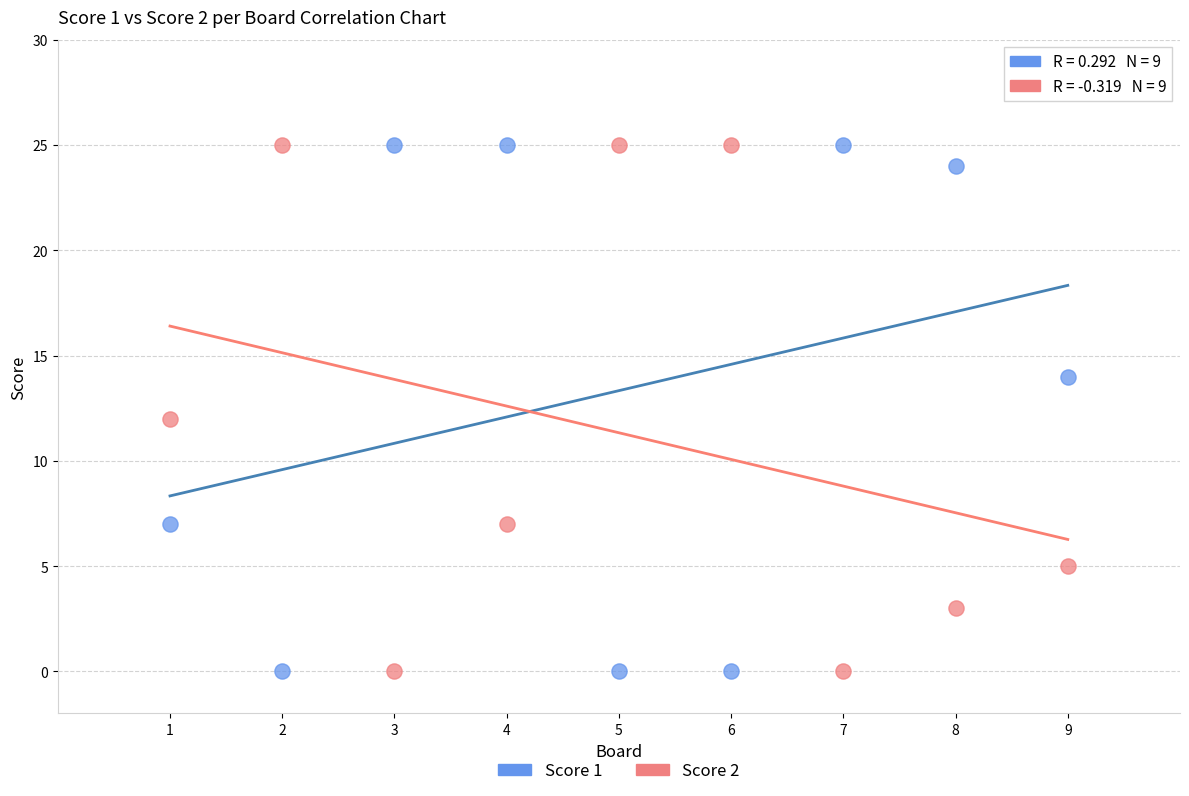

What are all the series names shown in the legend?

Score 1, Score 2